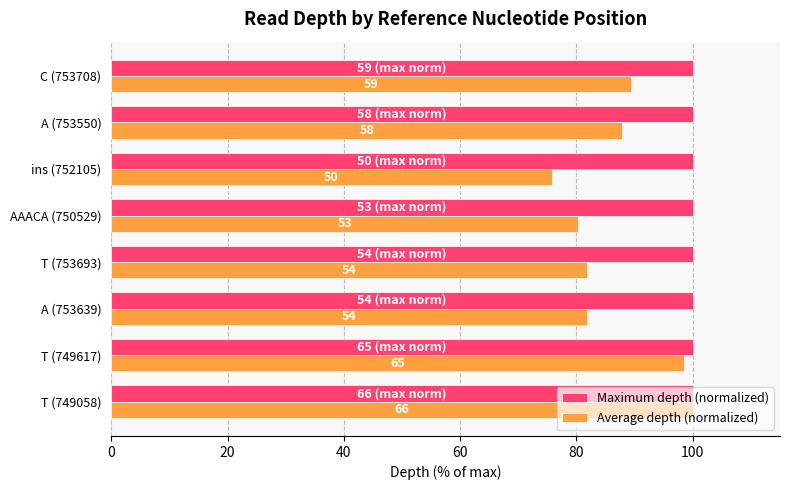

What are all the series names shown in the legend?

Maximum depth (normalized), Average depth (normalized)